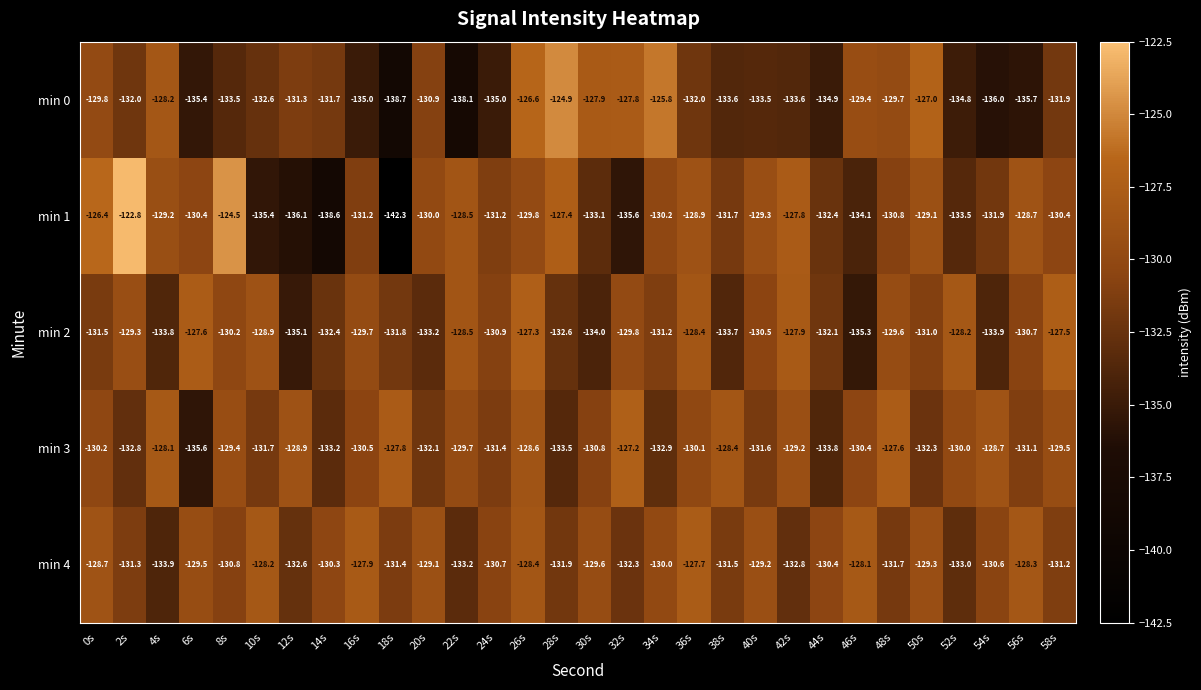

What is the total value across all series at 20s?

-655.3